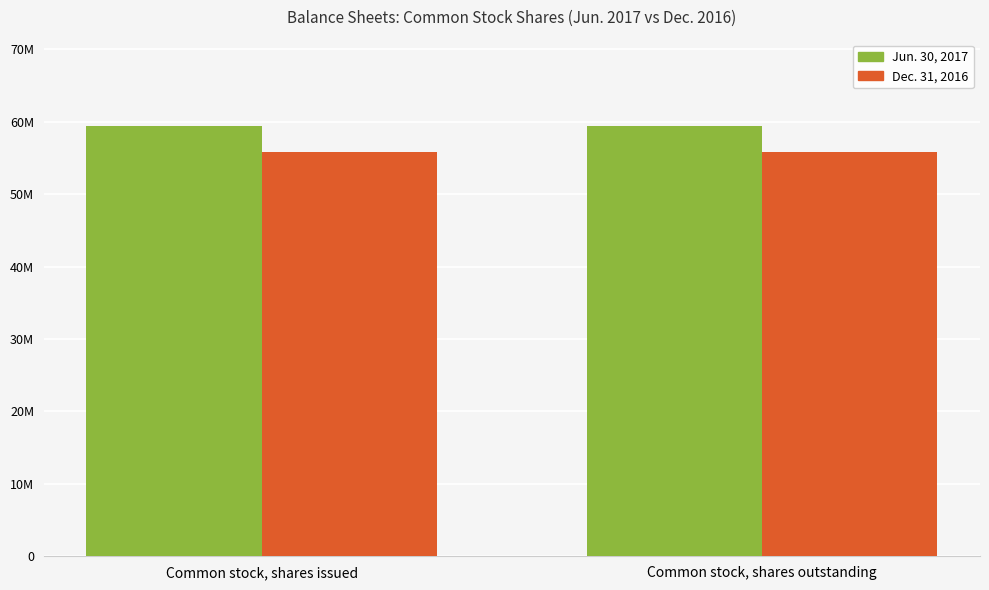

Does the chart contain any negative values?

No